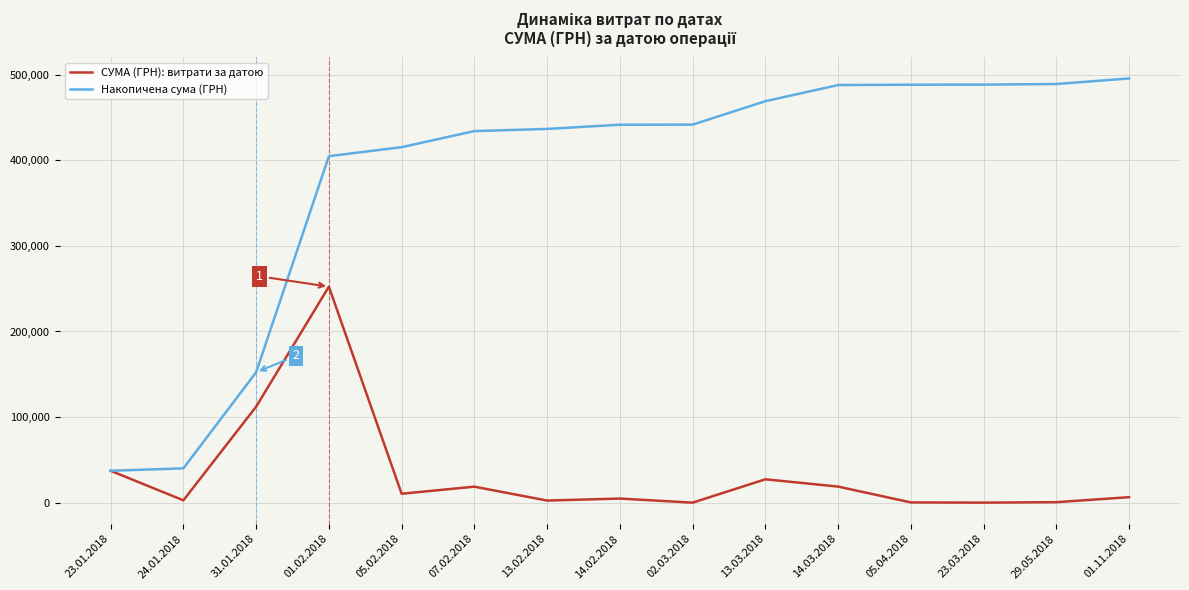

Which series changed the most between 24.01.2018 and 05.04.2018?

Накопичена сума (ГРН)